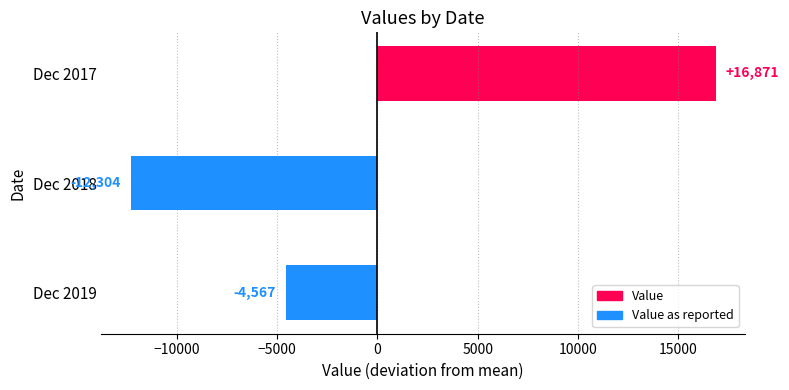

Which category has the highest value across all series?

Dec 2017